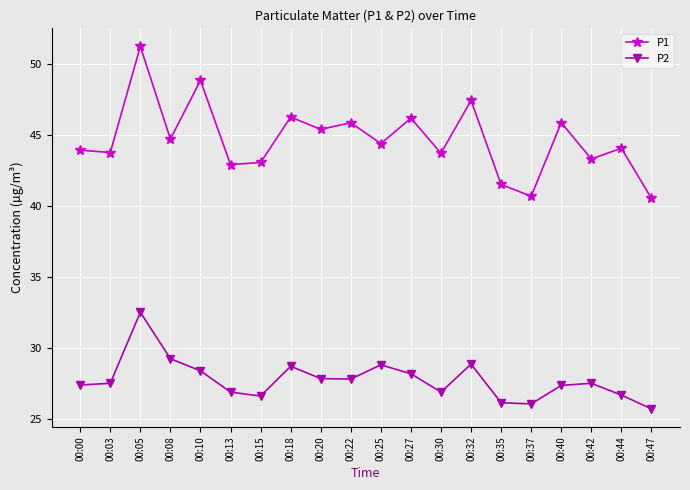

Which series has the largest range (max minus min)?

P1